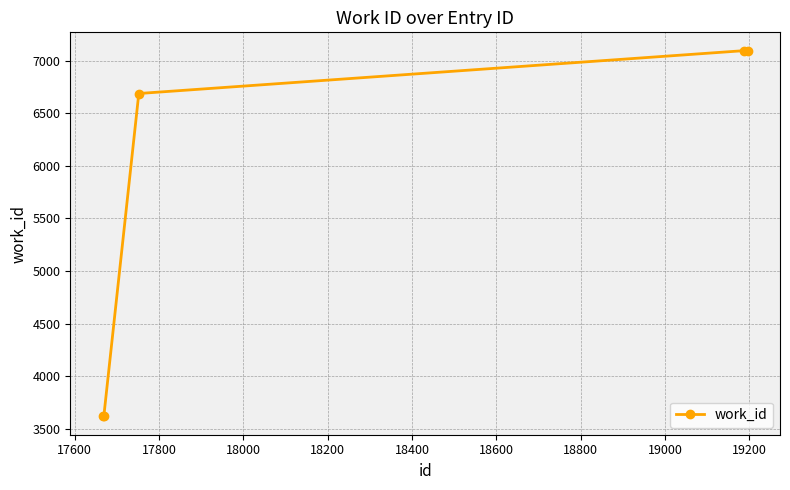

What is the maximum value shown in the chart?

7097